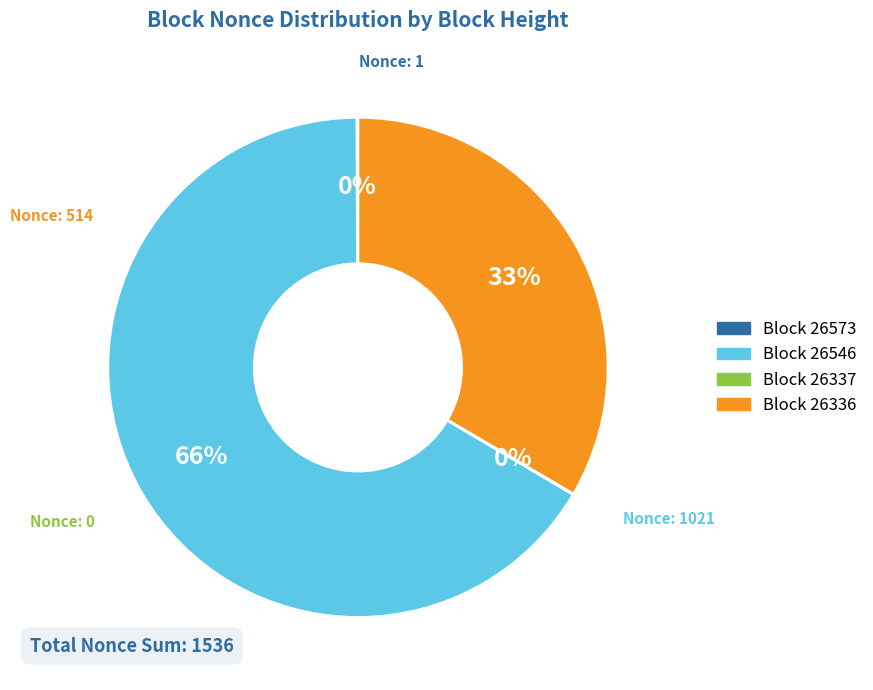

To the nearest percent, what is the average slice percentage?

25%